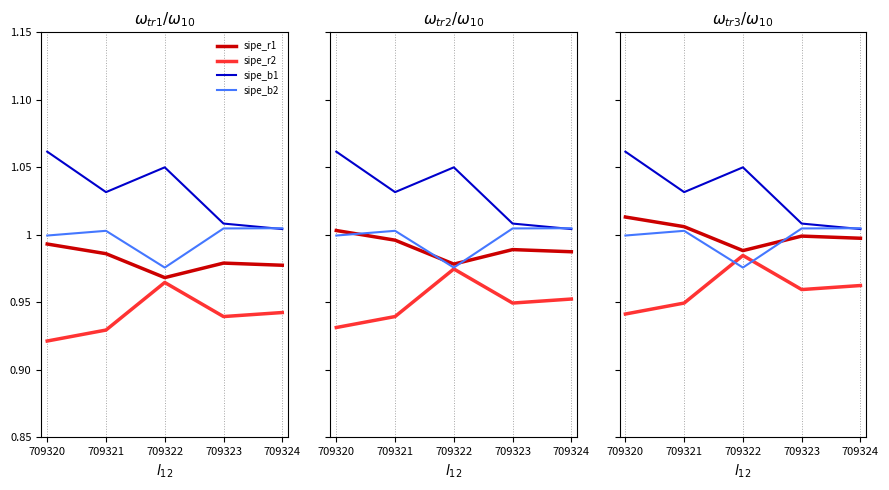

Reading left to right, what are all the values shown in this chart?

sipe_r1: 709320=1.0	709321=1.0	709322=1.0	709323=1.0	709324=1.0
sipe_r2: 709320=0.9	709321=0.9	709322=1.0	709323=1.0	709324=1.0
sipe_b1: 709320=1.1	709321=1.0	709322=1.1	709323=1.0	709324=1.0
sipe_b2: 709320=1.0	709321=1.0	709322=1.0	709323=1.0	709324=1.0